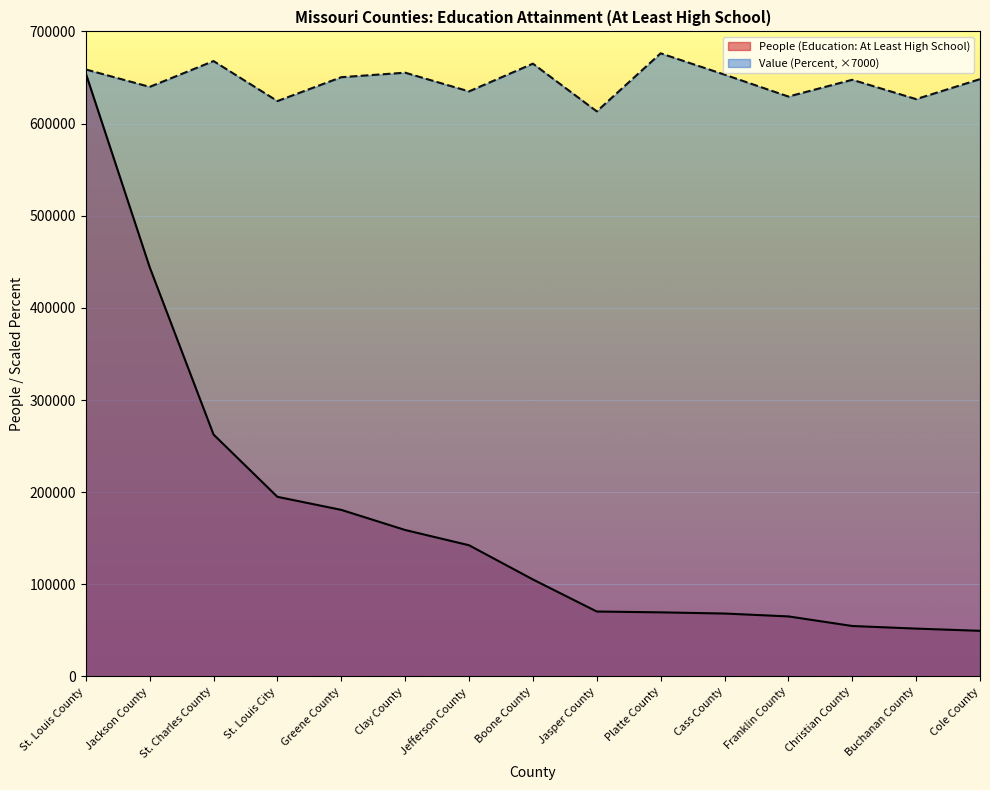

What is the difference between the maximum and minimum values in the People (Education: At Least High School) series?

604929